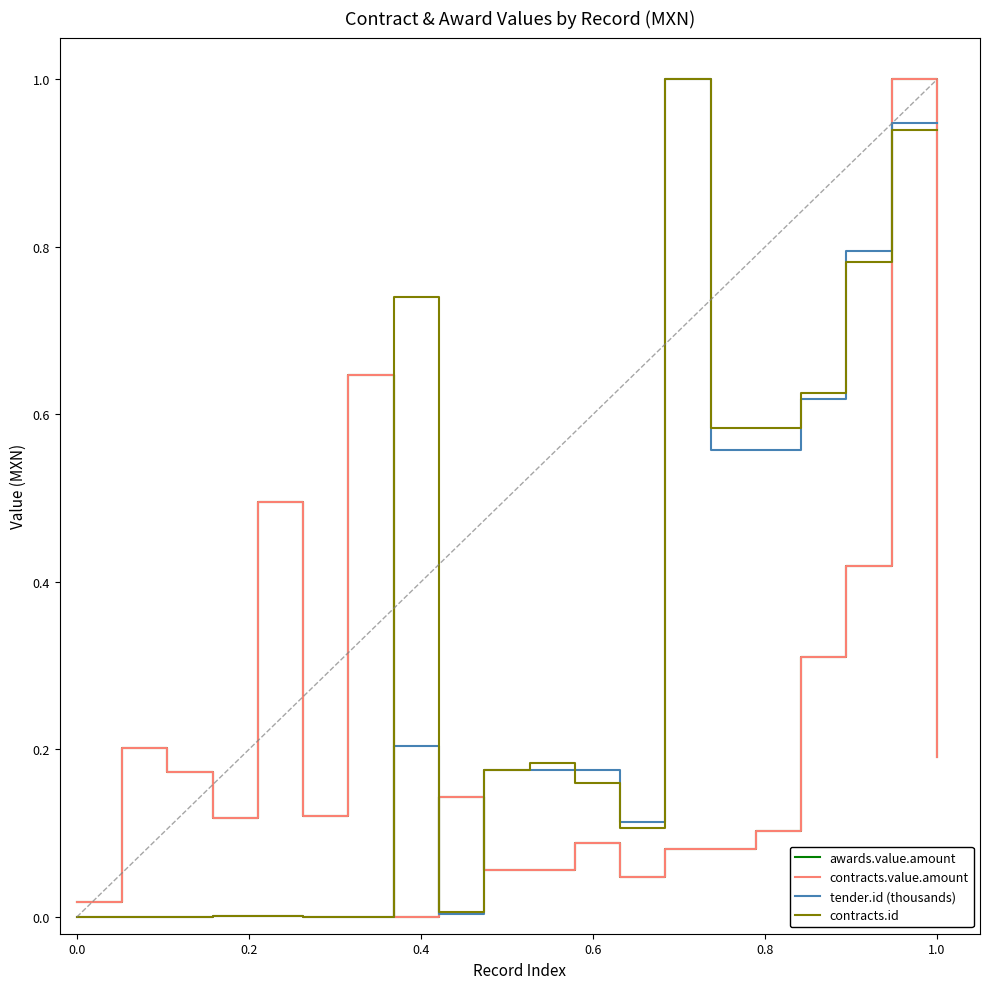

At how many categories does at least one series exceed 0?

20